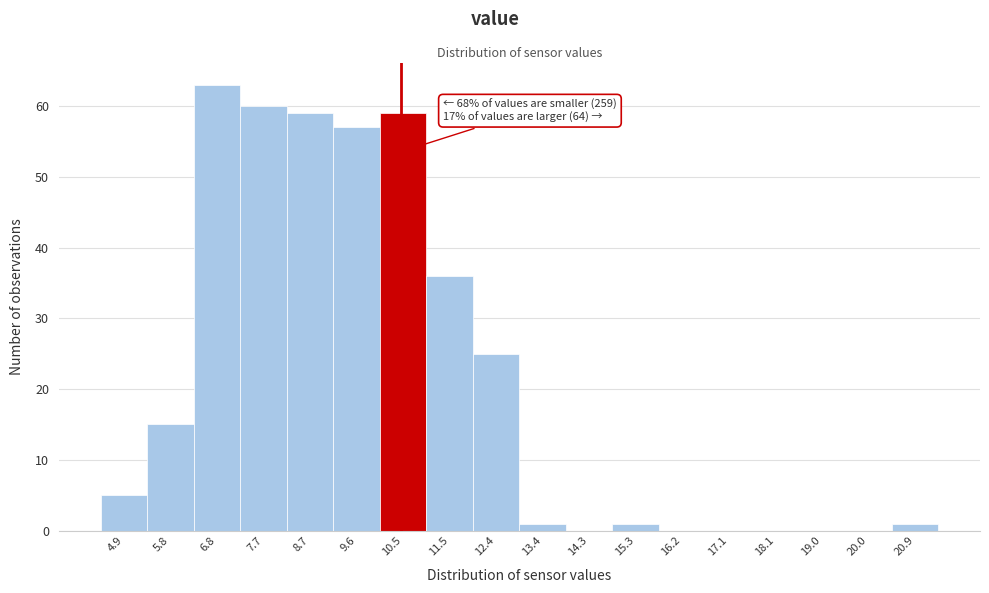

Over which range of the x-axis is the bar tallest?

6.3 to 7.2